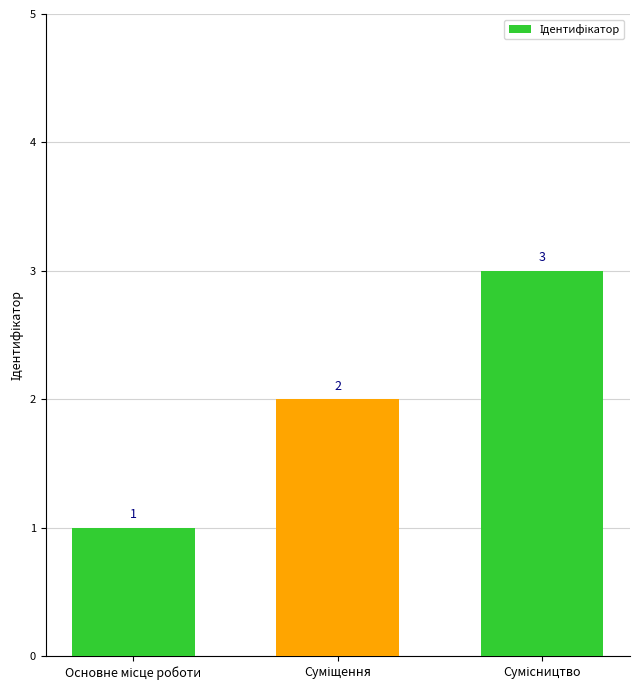

What is the value of the 3rd bar from the left?

3